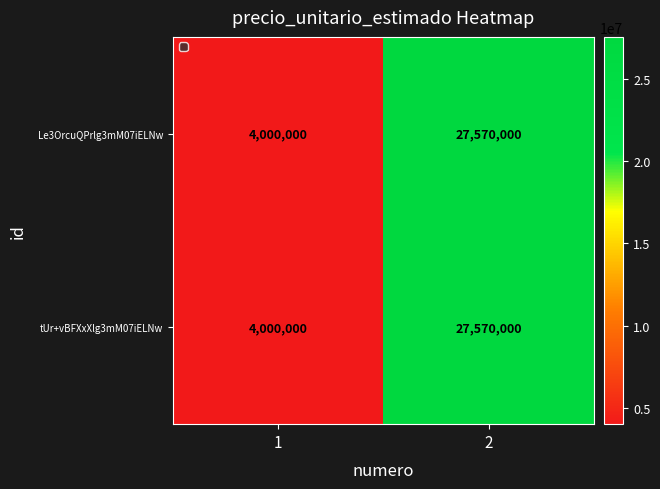

What is the total value across all series at 2?

55140000